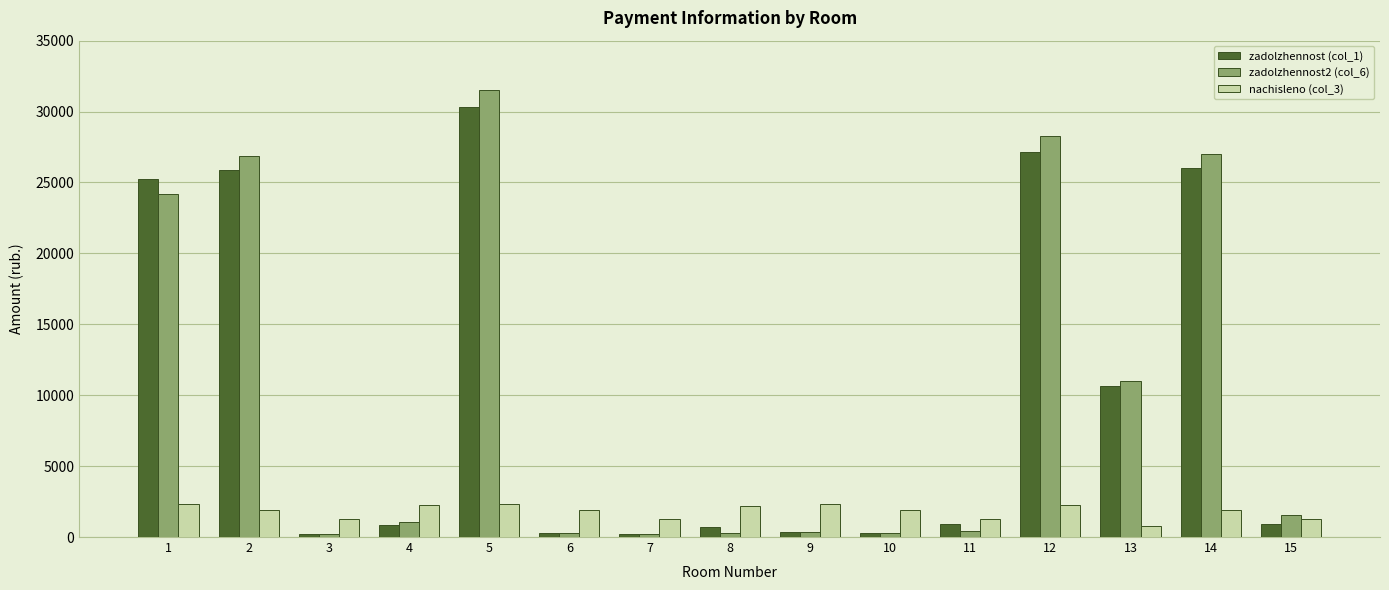

What is the spread (max minus min) of values at 14?

25094.7